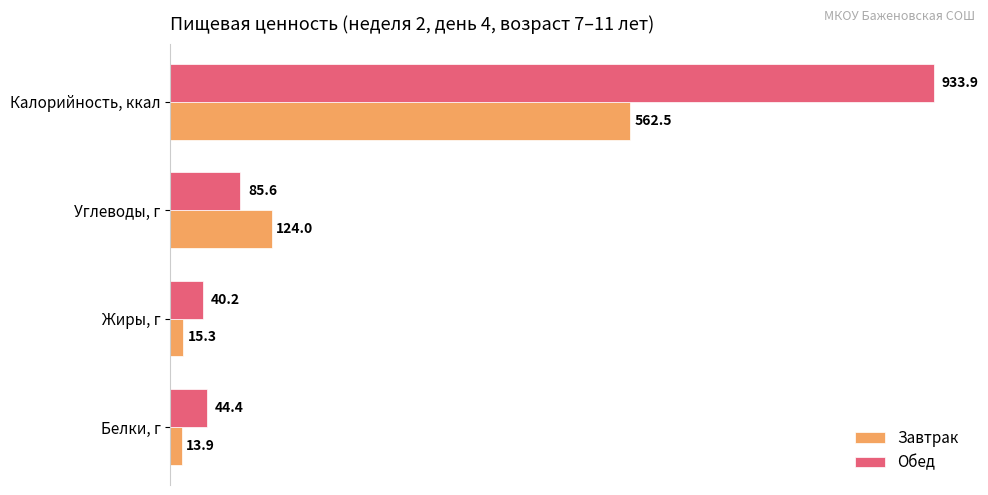

What is the difference between the second highest and second lowest values in the Обед series?

41.2